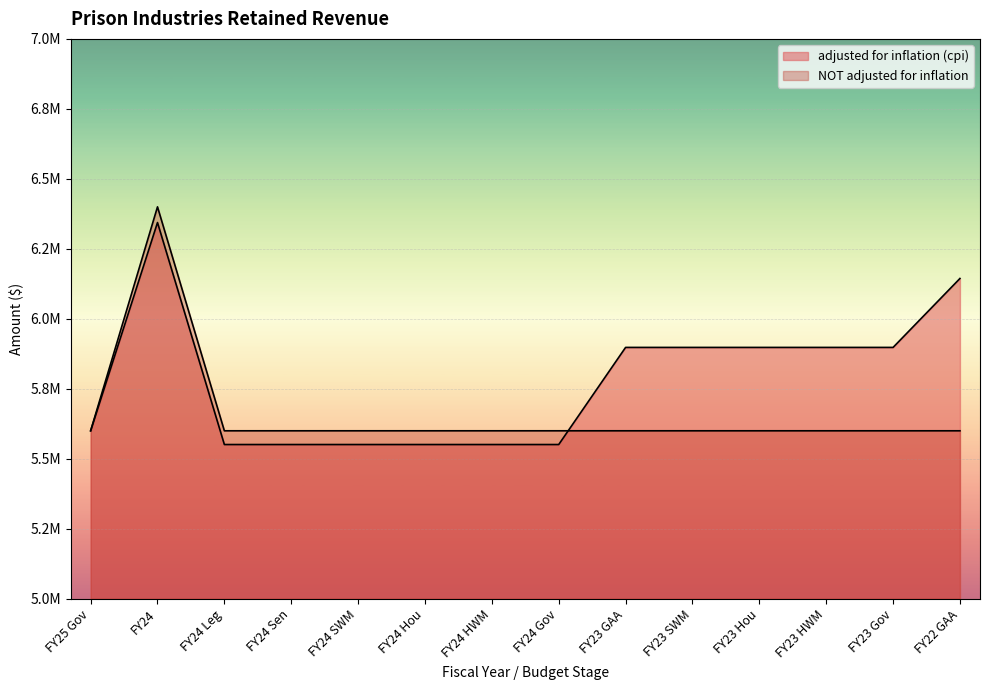

Where do NOT adjusted for inflation and adjusted for inflation (cpi) first cross each other?

FY24 Gov and FY23 GAA